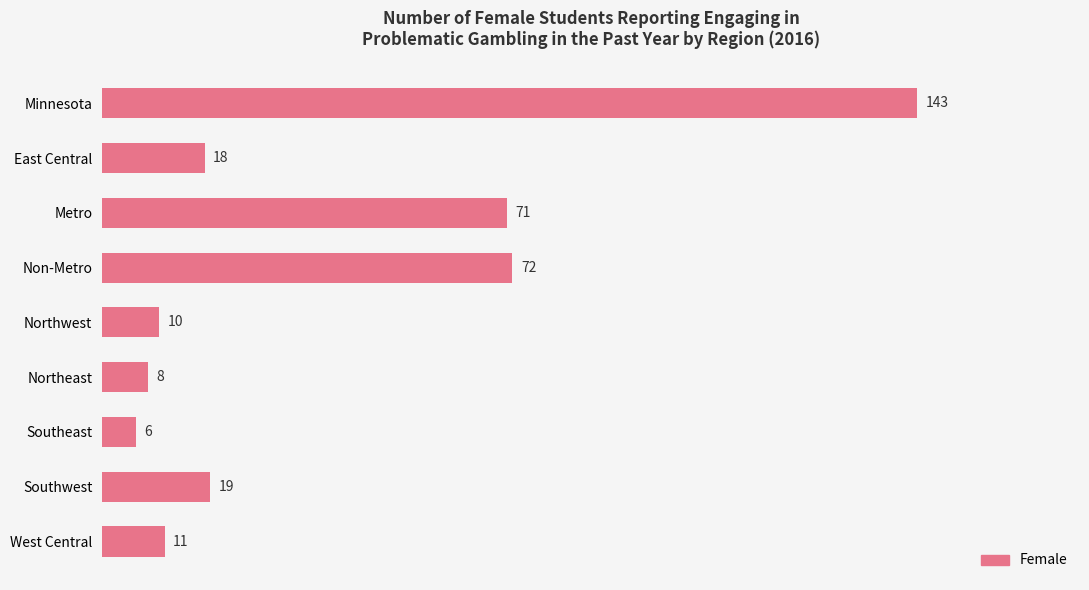

Rank the categories by value from highest to lowest.

Minnesota, Non-Metro, Metro, Southwest, East Central, West Central, Northwest, Northeast, Southeast